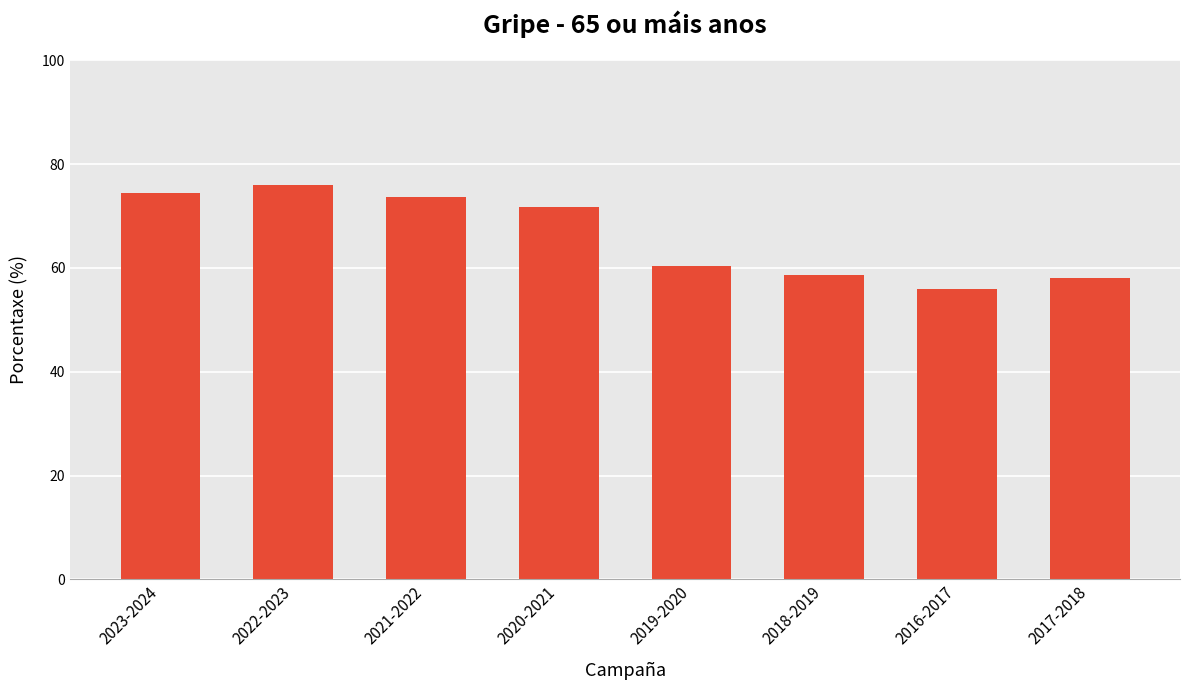

What position from the left is 2021-2022?

3